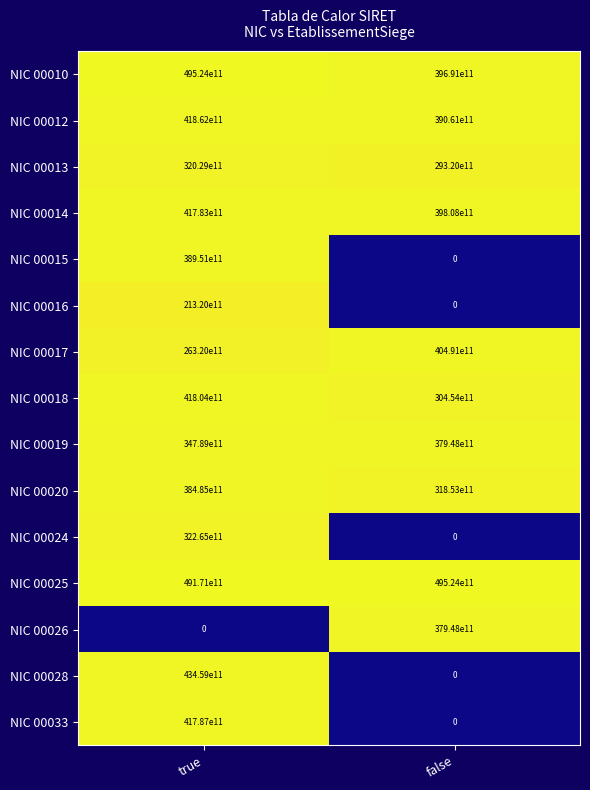

Which series changed the most between true and false?

NIC 00028